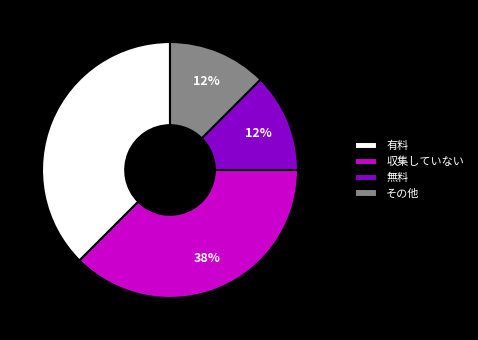

Is there any slice that represents more than half of the pie?

No